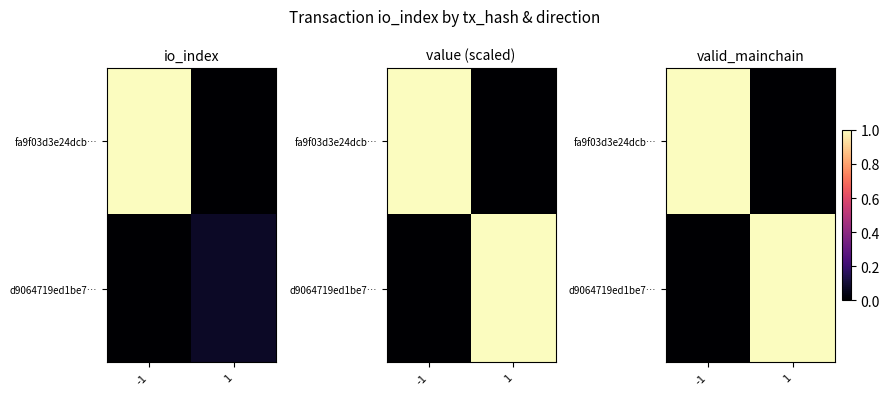

Is it true that d9064719ed1be7… equals 0 at -1?

True